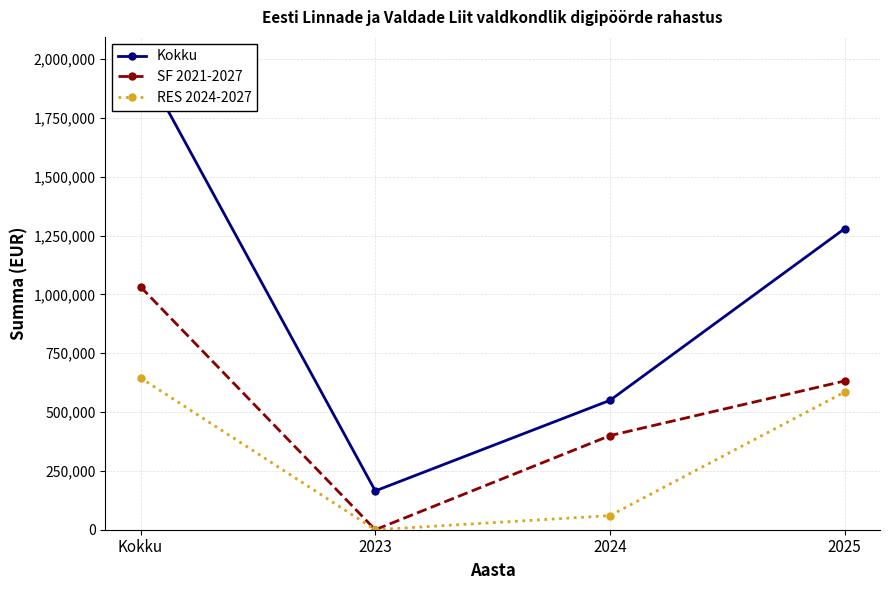

What is the greatest value displayed?

1994861